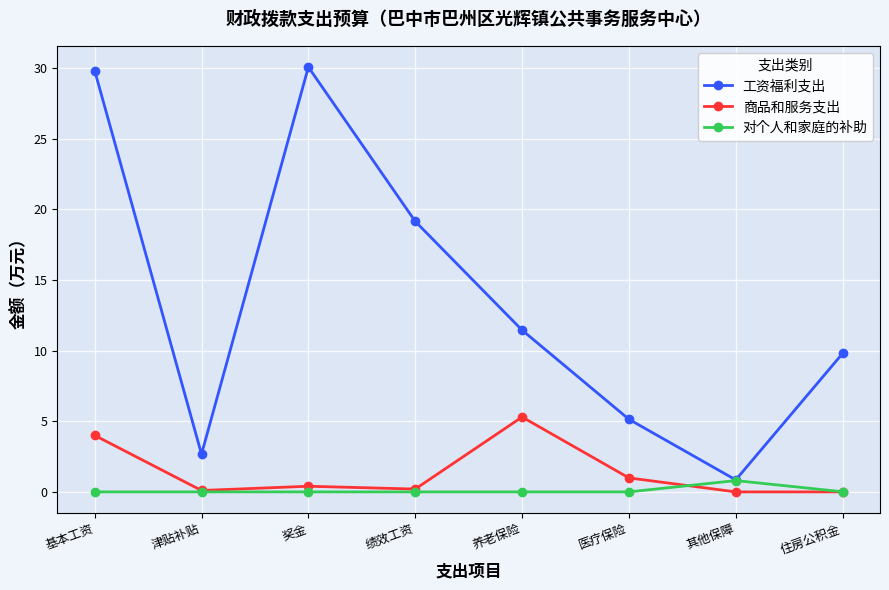

What is the highest value of the 商品和服务支出 series?

5.3